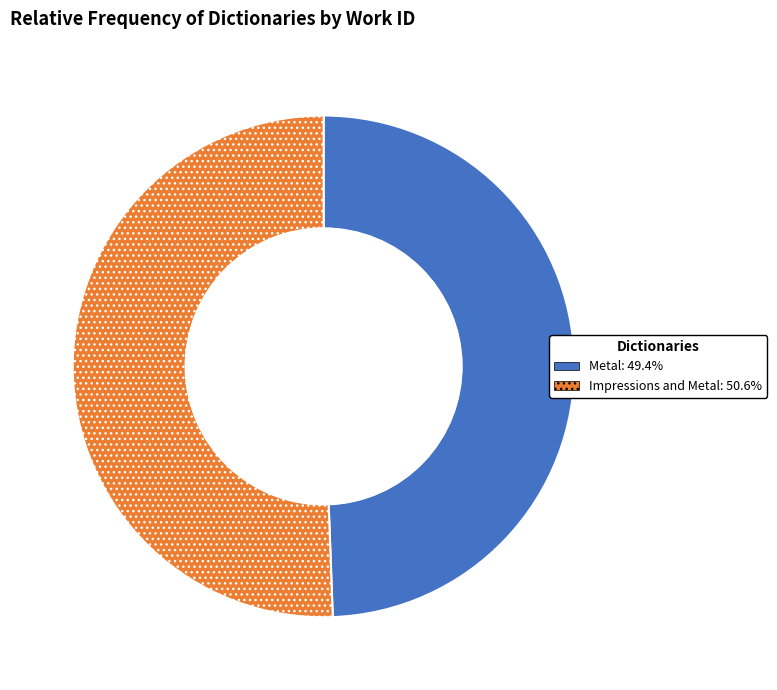

How many segments does this pie chart have?

2